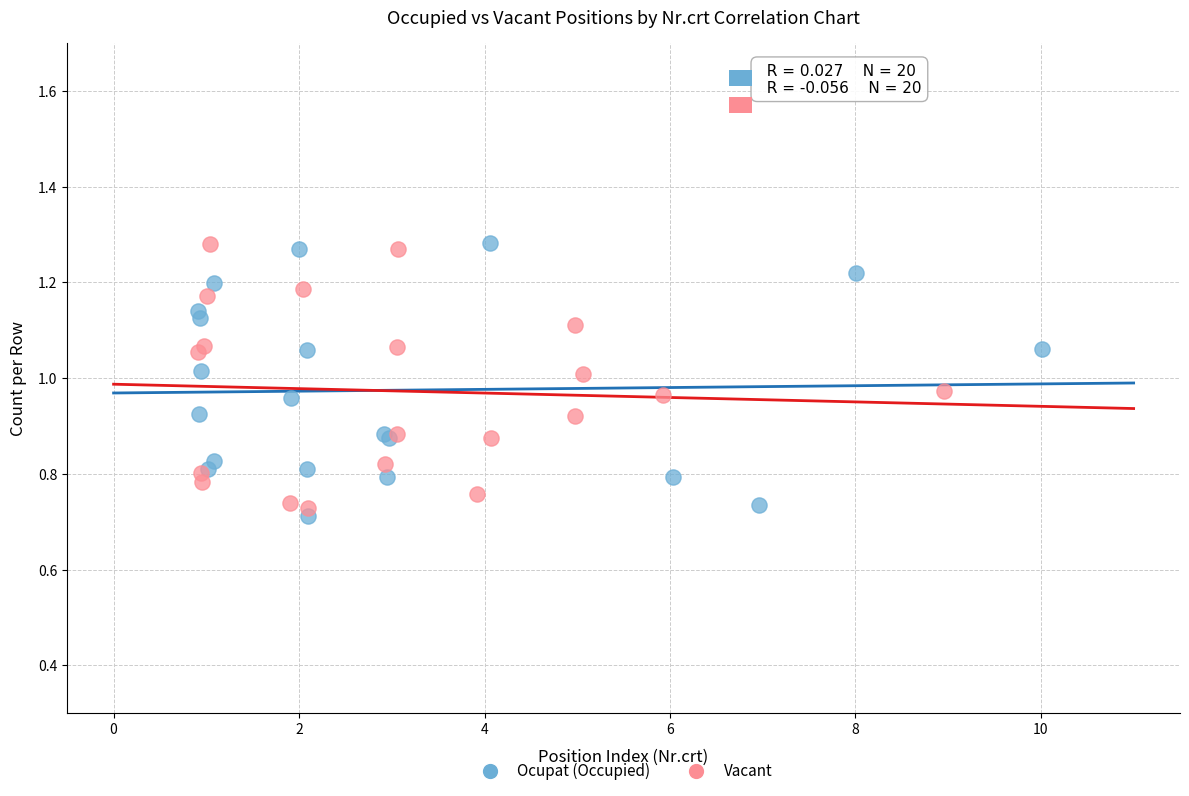

What are all the series names shown in the legend?

Ocupat (Occupied), Vacant